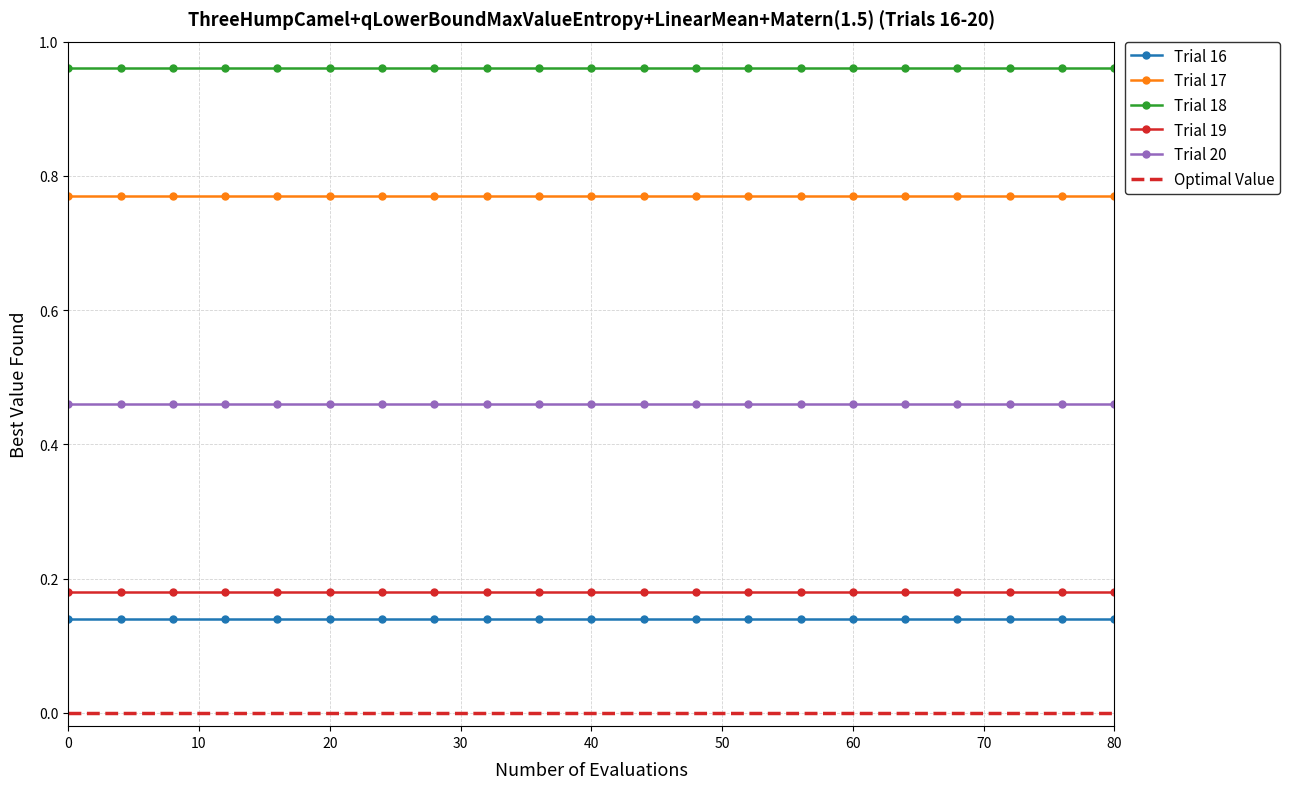

What are all the series names shown in the legend?

Trial 16, Trial 17, Trial 18, Trial 19, Trial 20, Optimal Value